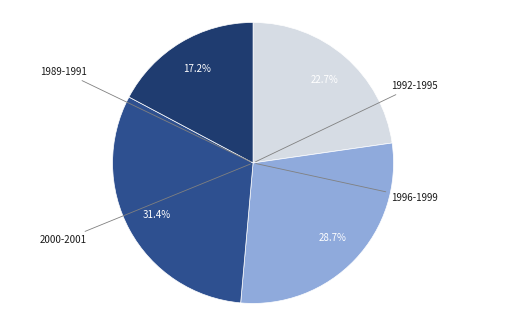

How many slices are in this pie chart?

4